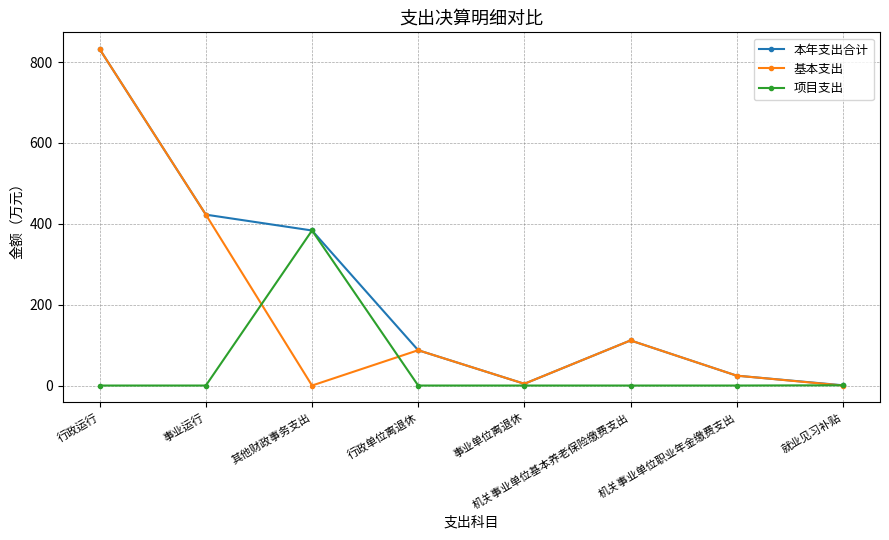

What is the minimum value for 本年支出合计?

0.7